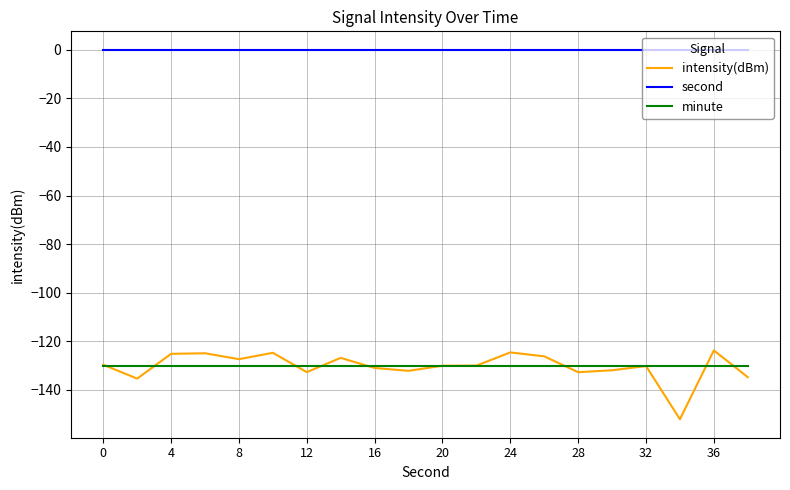

How many lines are shown in the chart?

3